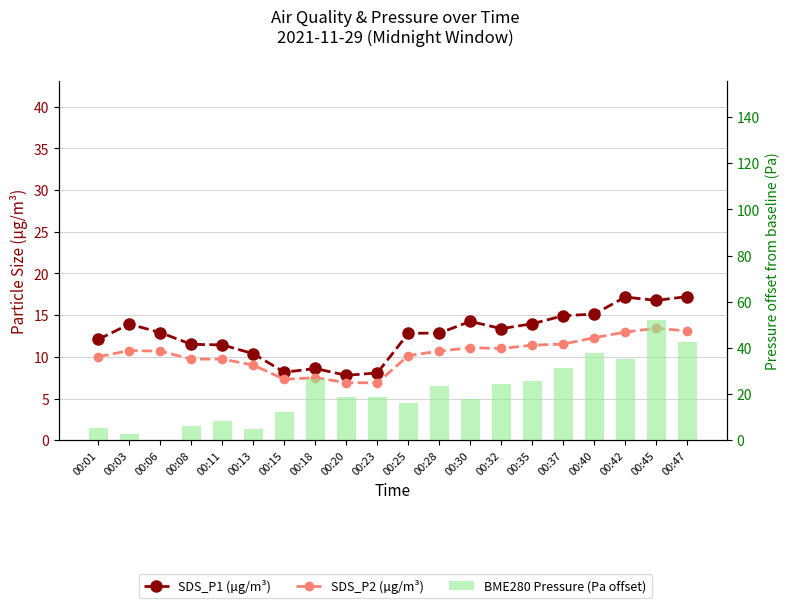

Reading left to right, transcribe all the data shown in this chart.

SDS_P1 (µg/m³): 12.1	13.9	12.9	11.5	11.4	10.4	8.2	8.6	7.8	8.1	12.8	12.8	14.2	13.4	14.0	14.9	15.1	17.2	16.8	17.2
SDS_P2 (µg/m³): 10.0	10.8	10.7	9.7	9.7	9.0	7.3	7.5	6.9	6.9	10.2	10.7	11.1	11.0	11.4	11.5	12.3	13.0	13.4	13.1
BME280 Pressure (Pa offset): 5.2	2.6	0.0	6.1	8.1	4.8	12.0	26.3	18.6	18.8	16.2	23.7	17.9	24.2	25.5	31.1	37.8	35.1	51.9	42.4